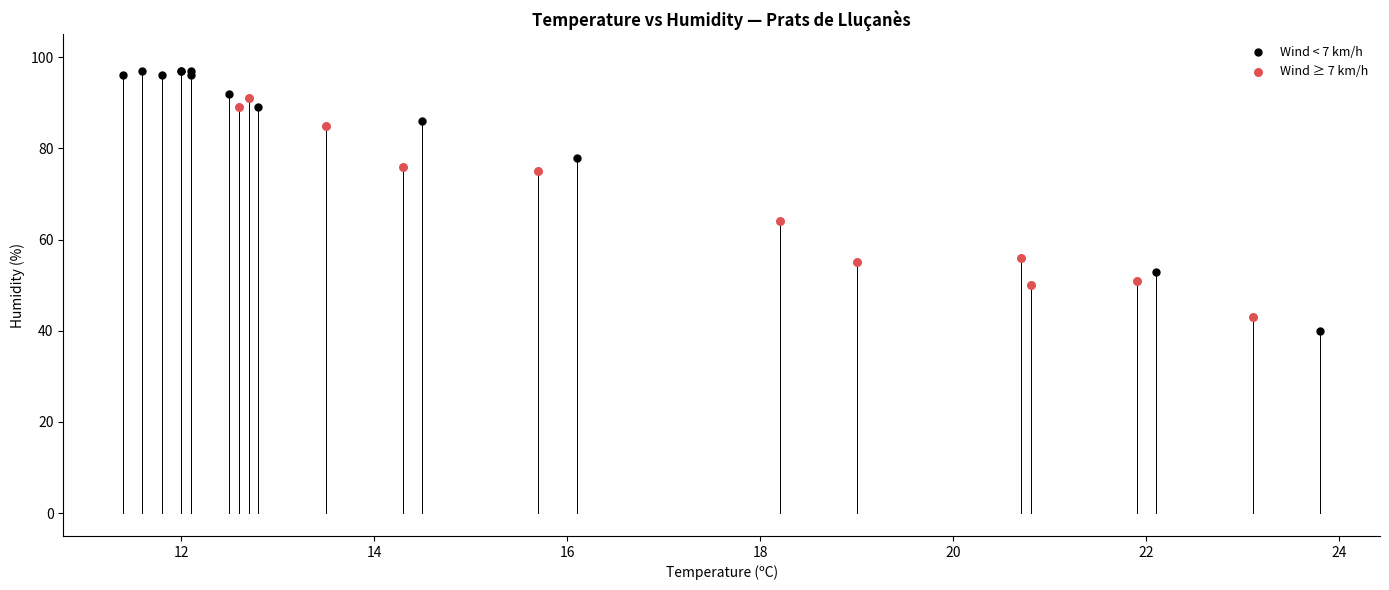

Which series reaches the minimum Y coordinate?

Wind < 7 km/h